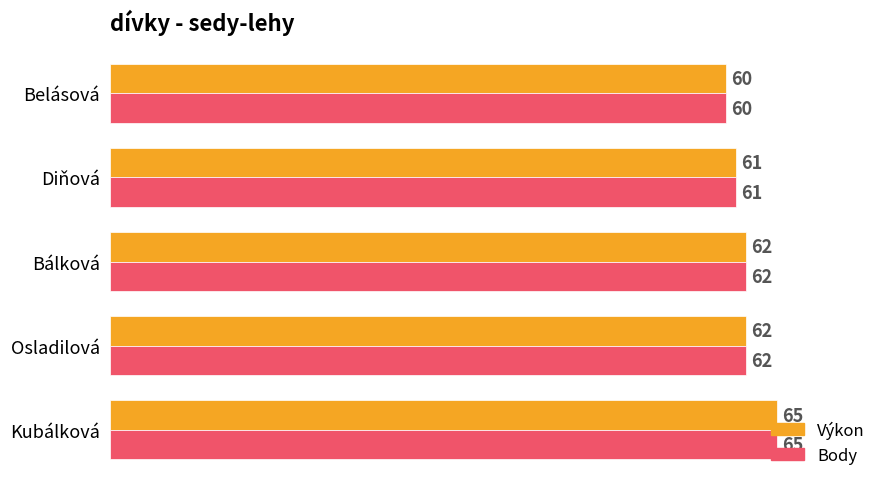

What is the minimum value for Body?

60